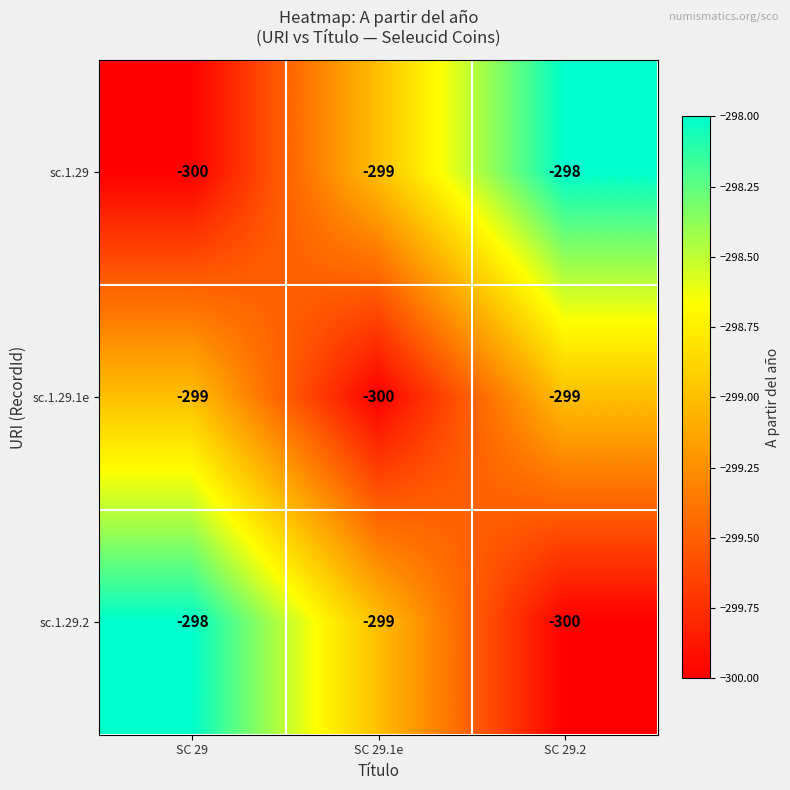

Rank the series at SC 29.2 from highest to lowest value.

sc.1.29, sc.1.29.1e, sc.1.29.2